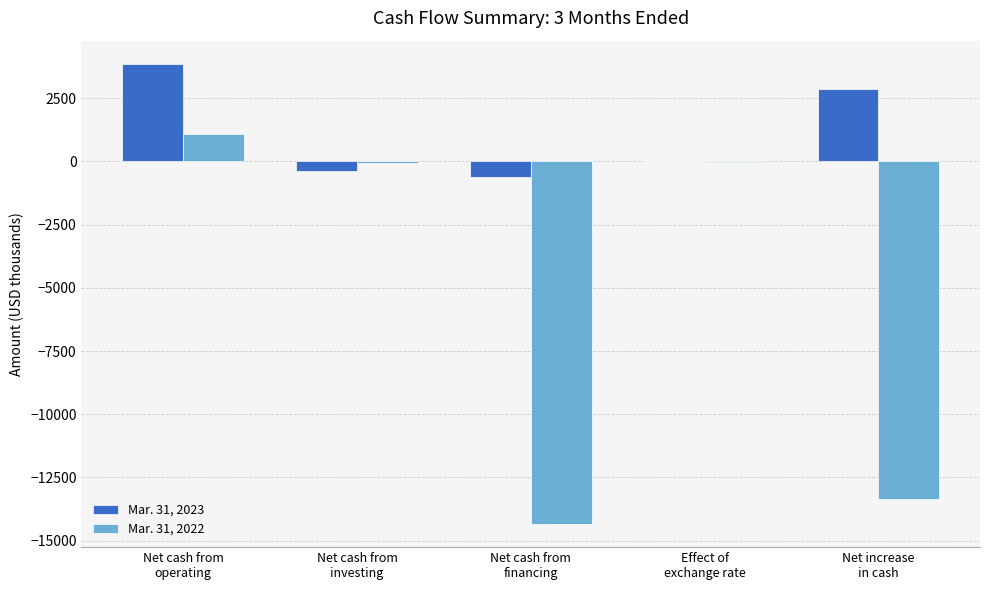

Which series has the widest spread of values?

Mar. 31, 2022